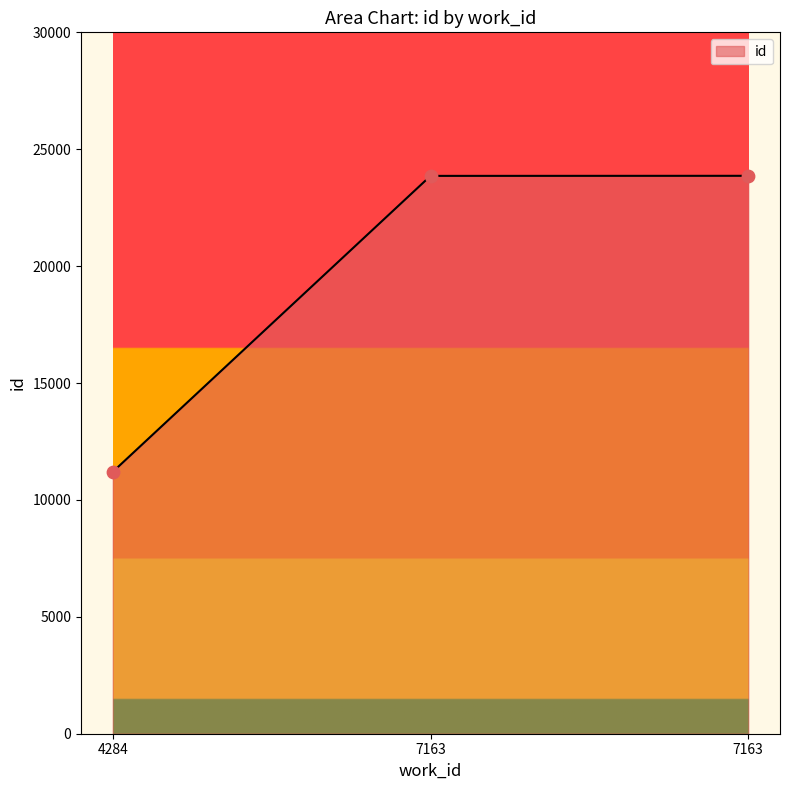

What is the ratio of the value at 4284 to the value at 7163?

0.5